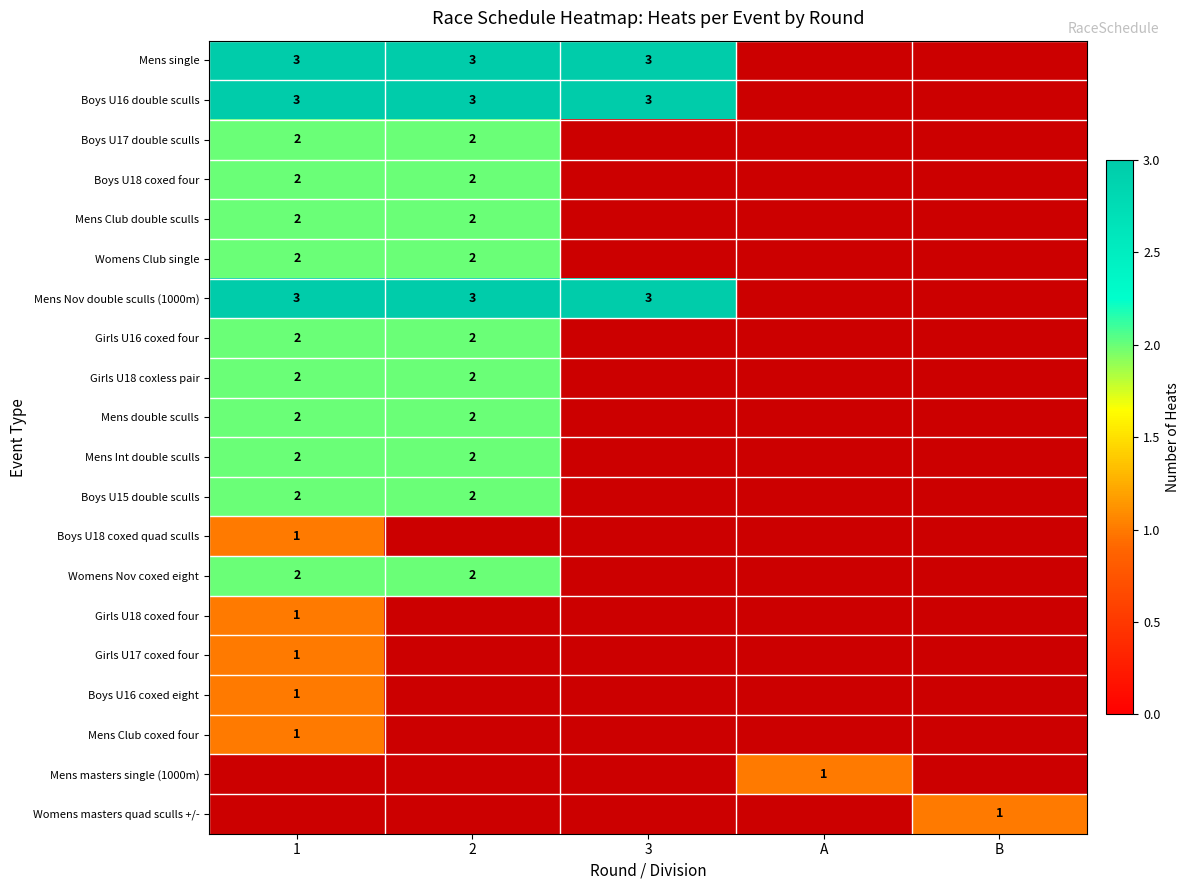

The Boys U18 coxed four series shows 2 at 1. True or false?

True